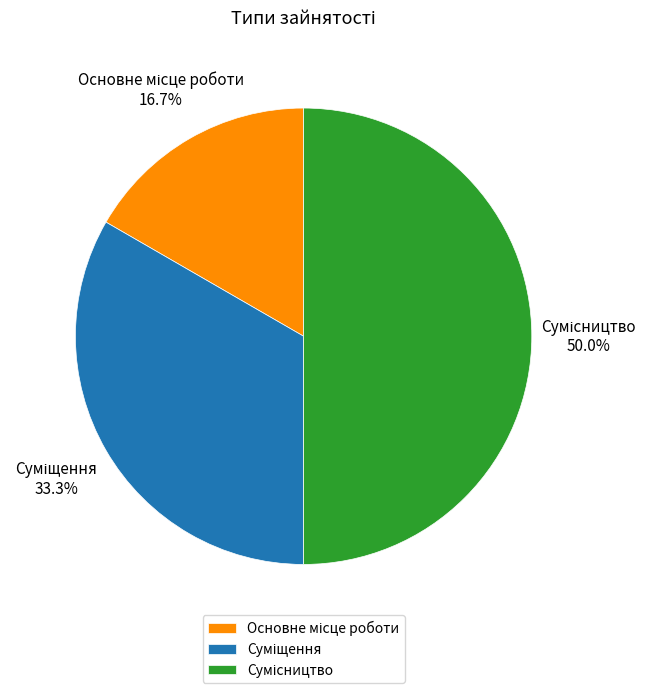

To the nearest percent, what is the difference between the Основне місце роботи and Сумісництво slice percentages?

33%